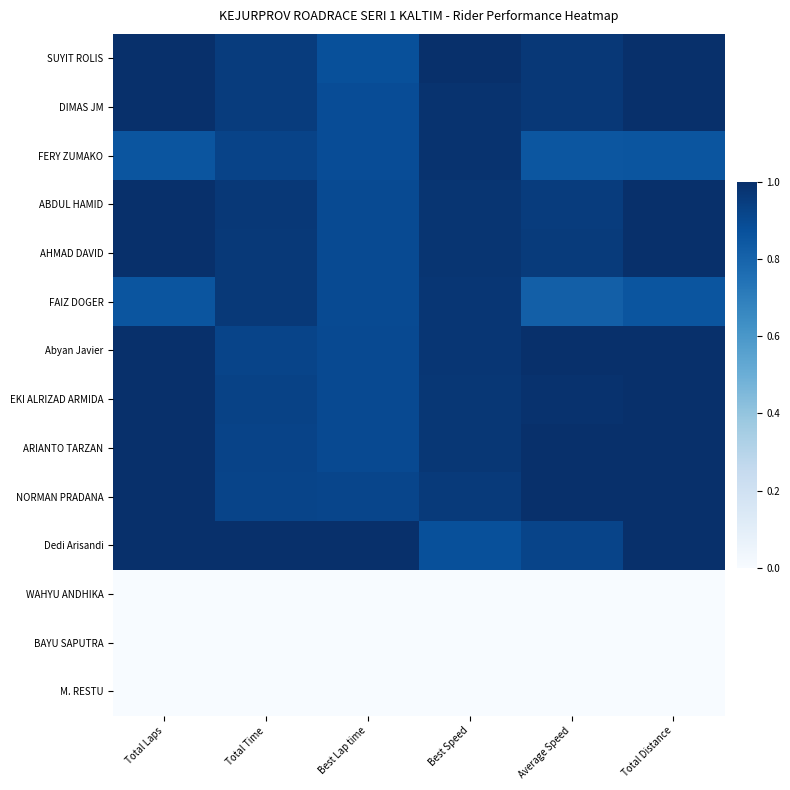

Reading left to right, list all the values displayed in this chart.

SUYIT ROLIS: Total Laps=1.0	Total Time=0.9	Best Lap time=0.9	Best Speed=1.0	Average Speed=1.0	Total Distance=1.0
DIMAS JM: Total Laps=1.0	Total Time=1.0	Best Lap time=0.9	Best Speed=1.0	Average Speed=1.0	Total Distance=1.0
FERY ZUMAKO: Total Laps=0.9	Total Time=0.9	Best Lap time=0.9	Best Speed=1.0	Average Speed=0.9	Total Distance=0.9
ABDUL HAMID: Total Laps=1.0	Total Time=1.0	Best Lap time=0.9	Best Speed=1.0	Average Speed=1.0	Total Distance=1.0
AHMAD DAVID: Total Laps=1.0	Total Time=1.0	Best Lap time=0.9	Best Speed=1.0	Average Speed=1.0	Total Distance=1.0
FAIZ DOGER: Total Laps=0.9	Total Time=1.0	Best Lap time=0.9	Best Speed=1.0	Average Speed=0.8	Total Distance=0.9
Abyan Javier: Total Laps=1.0	Total Time=0.9	Best Lap time=0.9	Best Speed=1.0	Average Speed=1.0	Total Distance=1.0
EKI ALRIZAD ARMIDA: Total Laps=1.0	Total Time=0.9	Best Lap time=0.9	Best Speed=1.0	Average Speed=1.0	Total Distance=1.0
ARIANTO TARZAN: Total Laps=1.0	Total Time=0.9	Best Lap time=0.9	Best Speed=1.0	Average Speed=1.0	Total Distance=1.0
NORMAN PRADANA: Total Laps=1.0	Total Time=0.9	Best Lap time=0.9	Best Speed=1.0	Average Speed=1.0	Total Distance=1.0
Dedi Arisandi: Total Laps=1.0	Total Time=1.0	Best Lap time=1.0	Best Speed=0.9	Average Speed=0.9	Total Distance=1.0
WAHYU ANDHIKA: Total Laps=0.0	Total Time=0.0	Best Lap time=0.0	Best Speed=0.0	Average Speed=0.0	Total Distance=0.0
BAYU SAPUTRA: Total Laps=0.0	Total Time=0.0	Best Lap time=0.0	Best Speed=0.0	Average Speed=0.0	Total Distance=0.0
M. RESTU: Total Laps=0.0	Total Time=0.0	Best Lap time=0.0	Best Speed=0.0	Average Speed=0.0	Total Distance=0.0